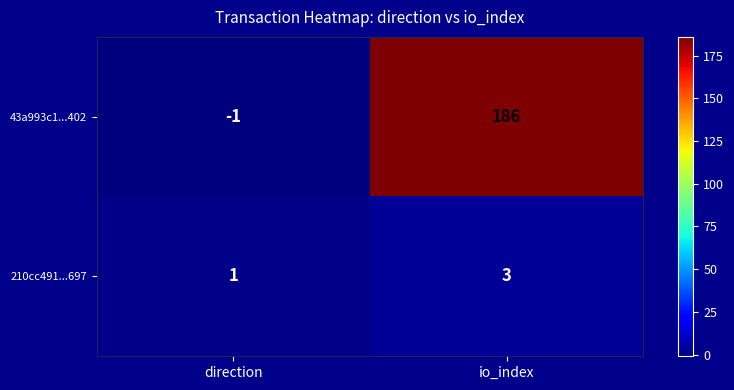

True or false: 210cc491...697 has a value of 3 at io_index.

True